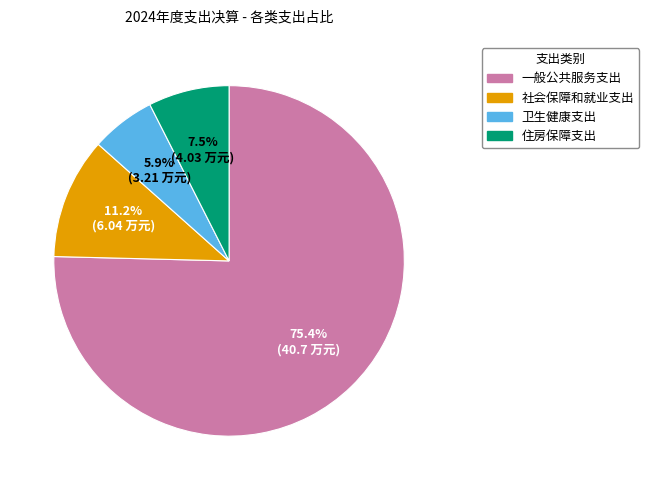

How many slices are in this pie chart?

4